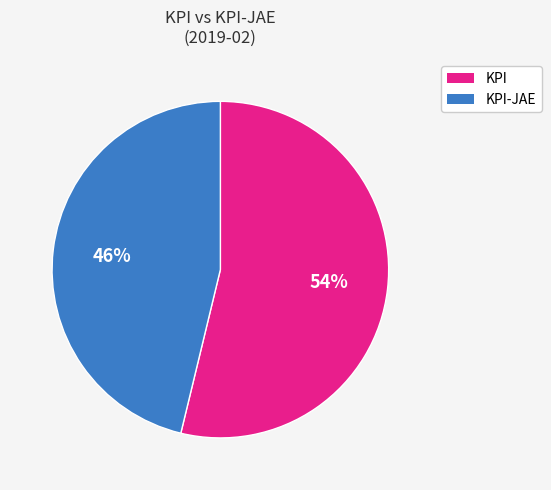

To the nearest percent, what is the difference between the largest and smallest slice percentages?

8%